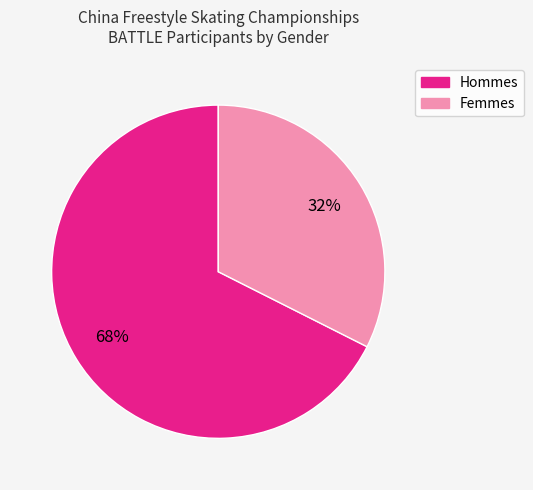

Is there any slice that represents more than half of the pie?

Yes